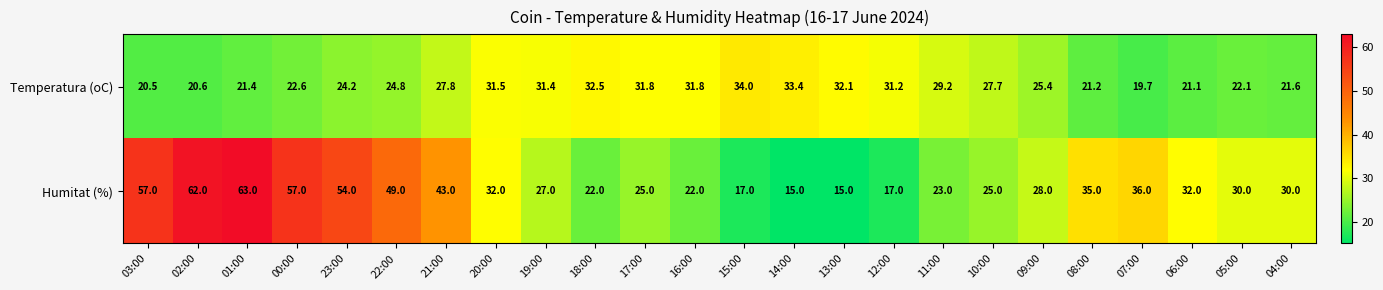

Which label corresponds to the largest value in the chart?

01:00